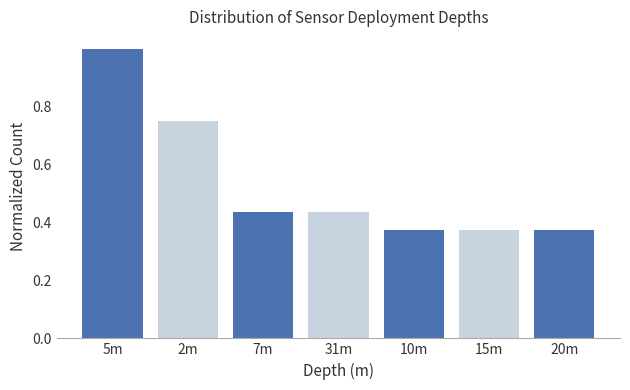

What is the sum of all values?

3.8